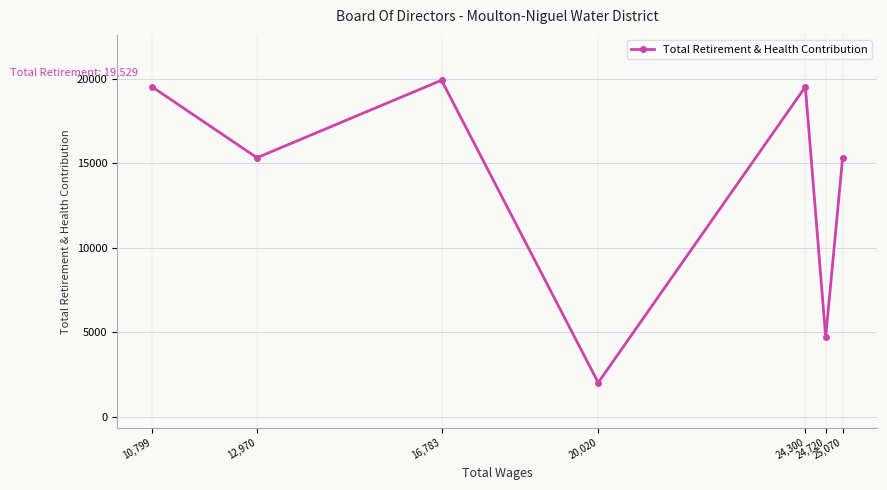

How many interior local valleys (lower than both neighbors) does the data have?

3